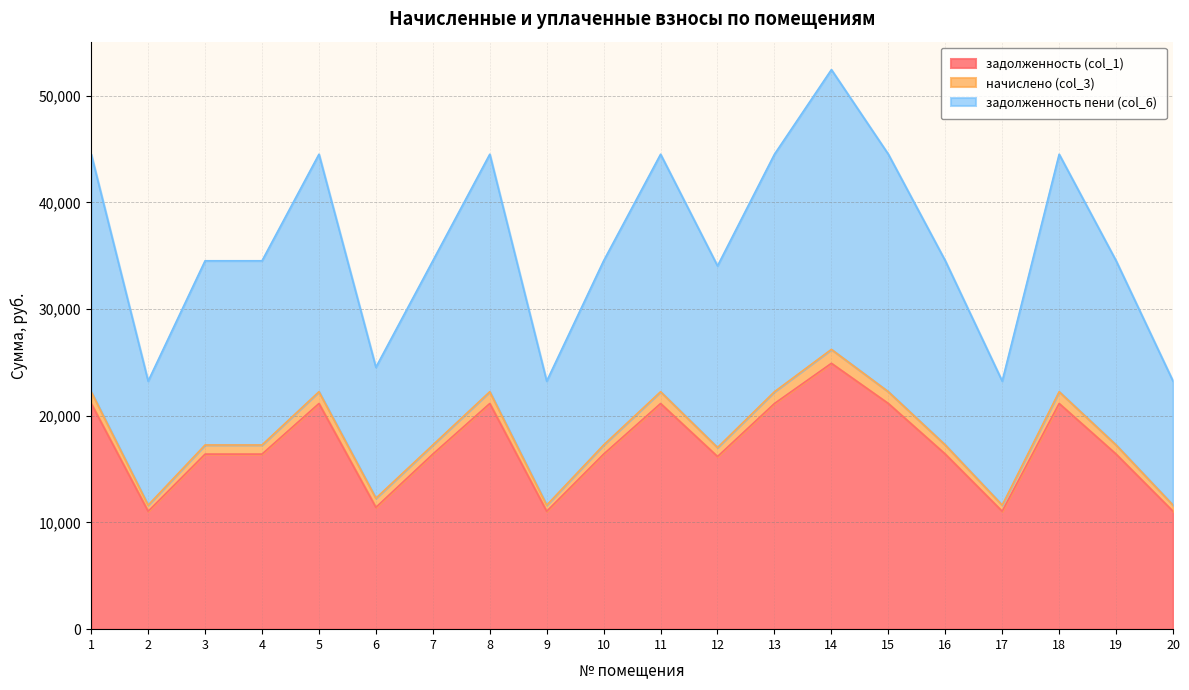

Does the chart have visible grid lines?

Yes